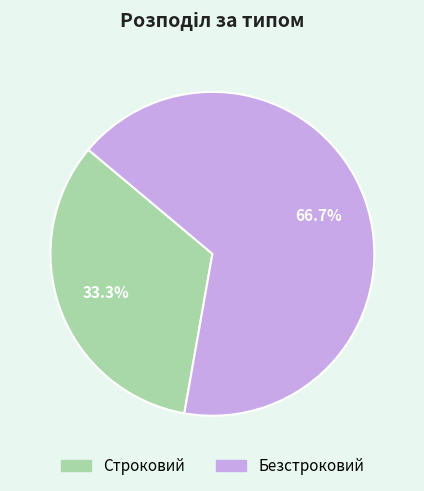

Which slice is the smallest?

Строковий